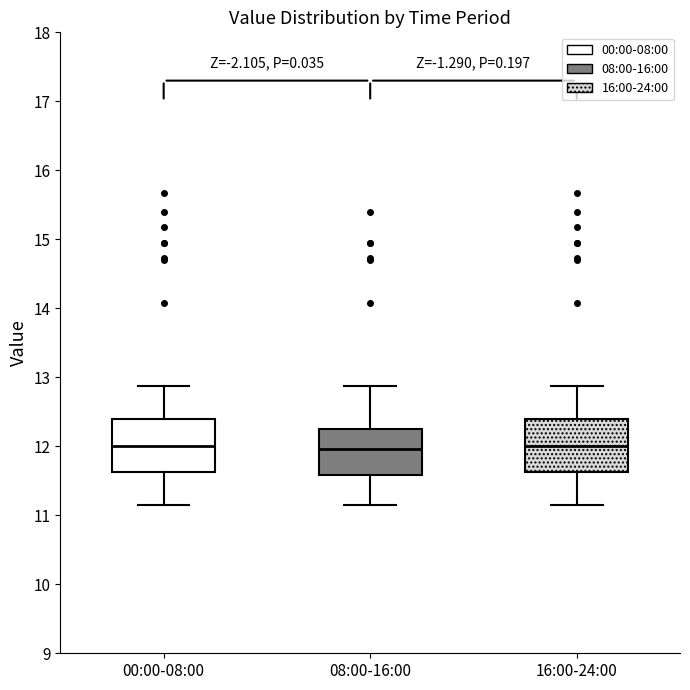

Reading left to right, read every box against the y-axis: the position of its median line, the range the box covers, and the ends of its whiskers. The values are not printed on the chart, so give them approximately, as read against the axis.

00:00-08:00: median 12.0, box 11.6 to 12.4, whiskers 11.2 to 12.9
08:00-16:00: median 12.0, box 11.6 to 12.2, whiskers 11.2 to 12.9
16:00-24:00: median 12.0, box 11.6 to 12.4, whiskers 11.2 to 12.9